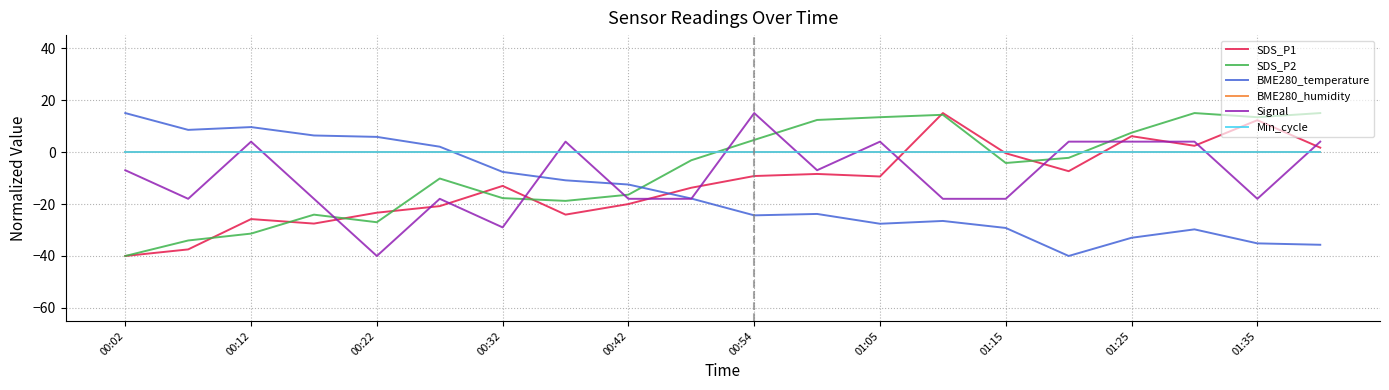

What is the sum of all BME280_temperature values?

-306.6